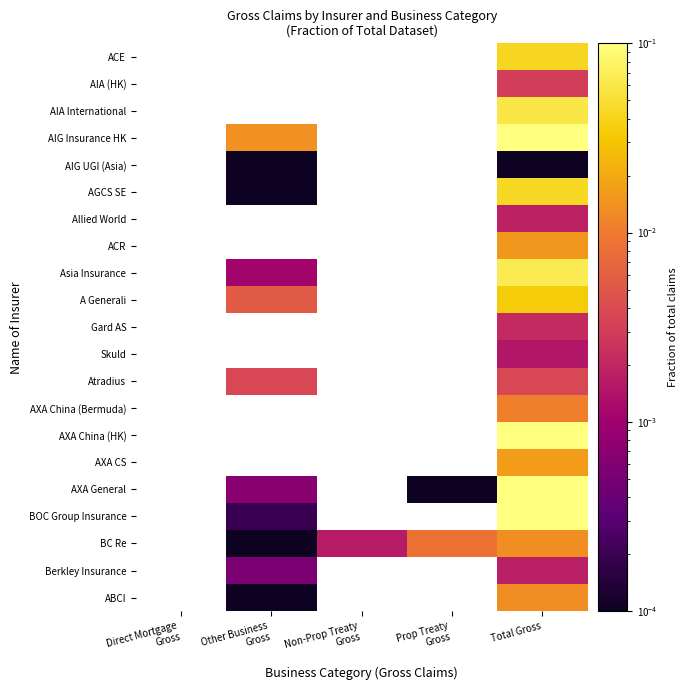

How many values in BOC Group Insurance are above zero?

2